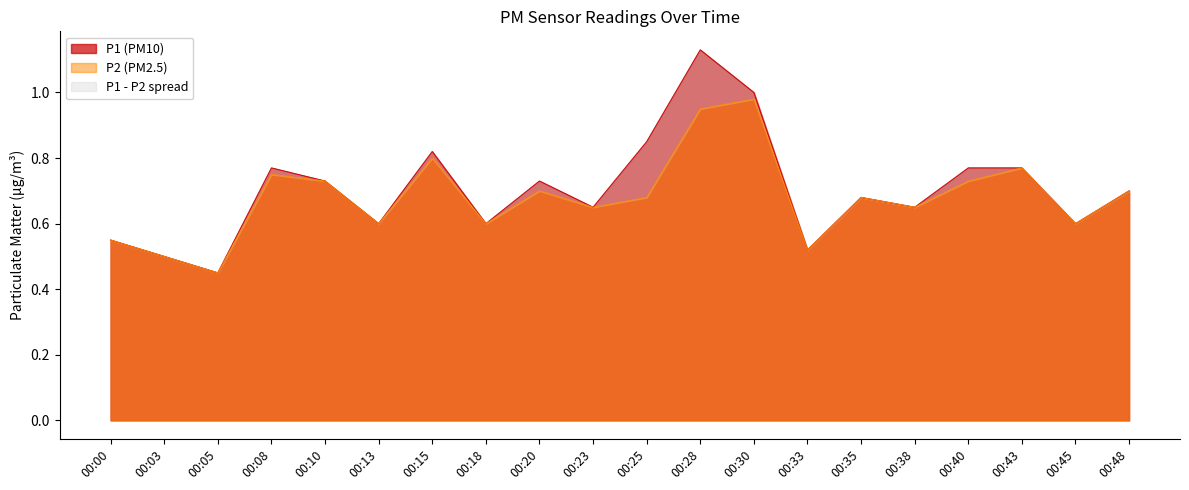

What is the highest value of the P1 series?

1.1